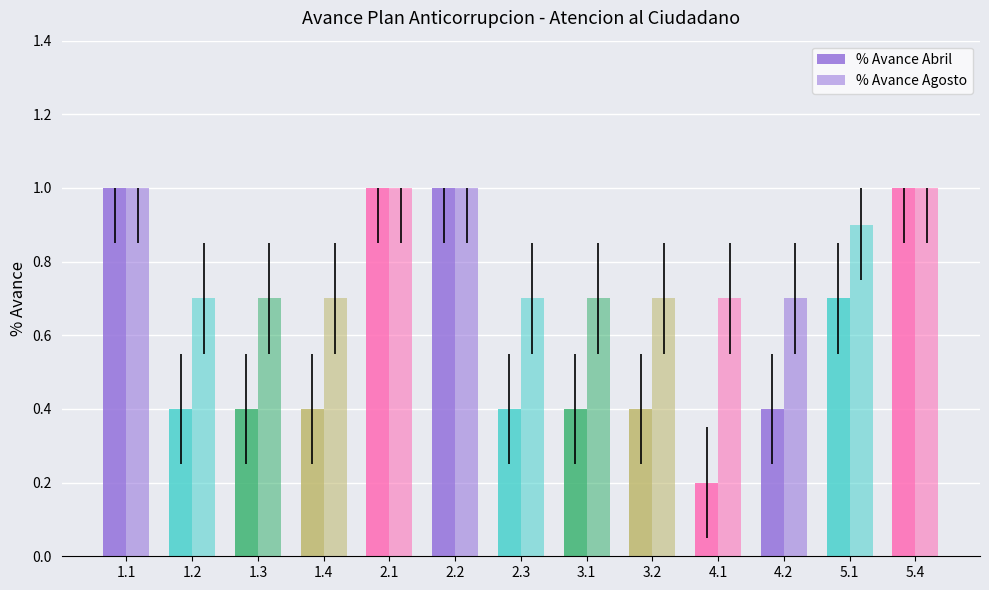

What is the difference between the highest and lowest values at 5.1?

0.2